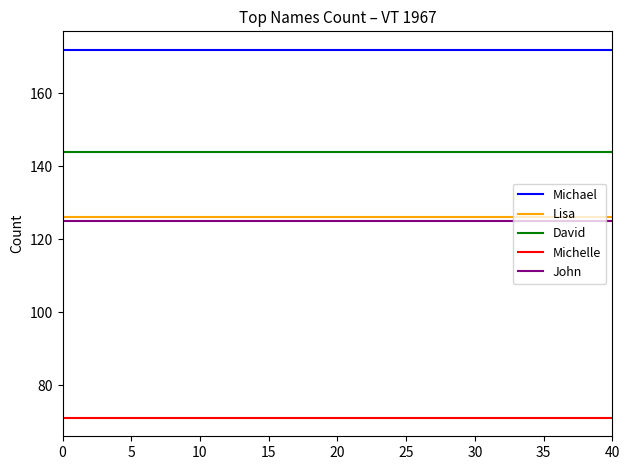

What is the spread (max minus min) of values at 30?

101